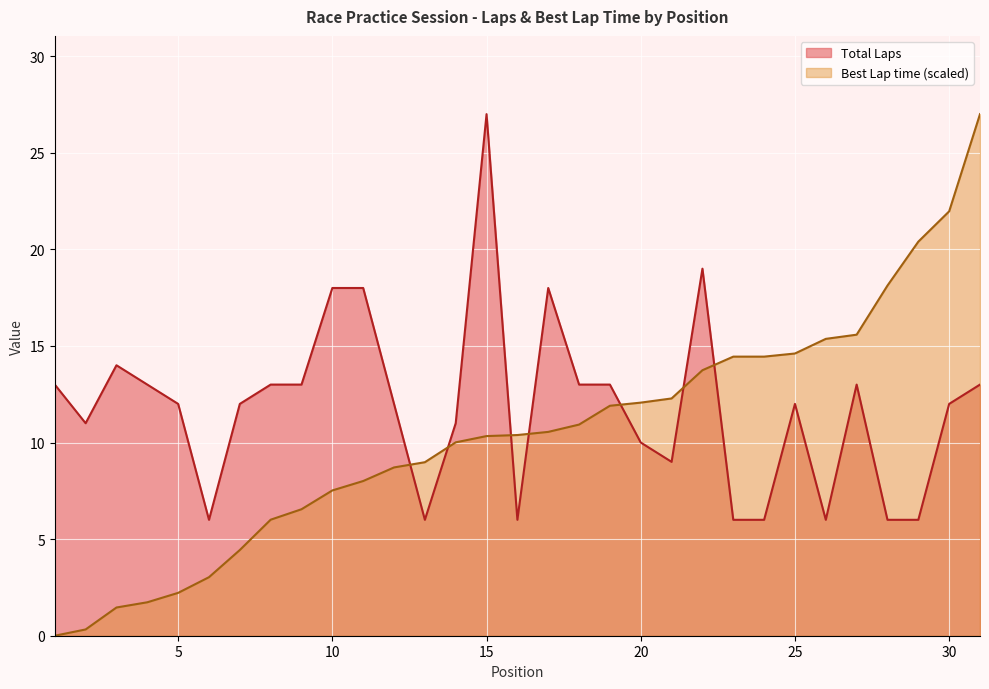

What is the sum of the Total Laps values at 9 and 4?

26.0